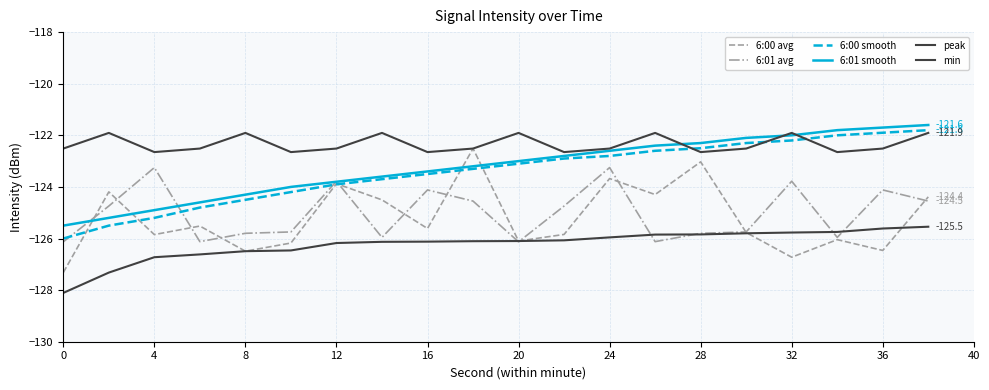

Rank the series by their maximum value, from highest to lowest.

6:01 smooth, 6:00 smooth, peak, 6:00 avg, 6:01 avg, min